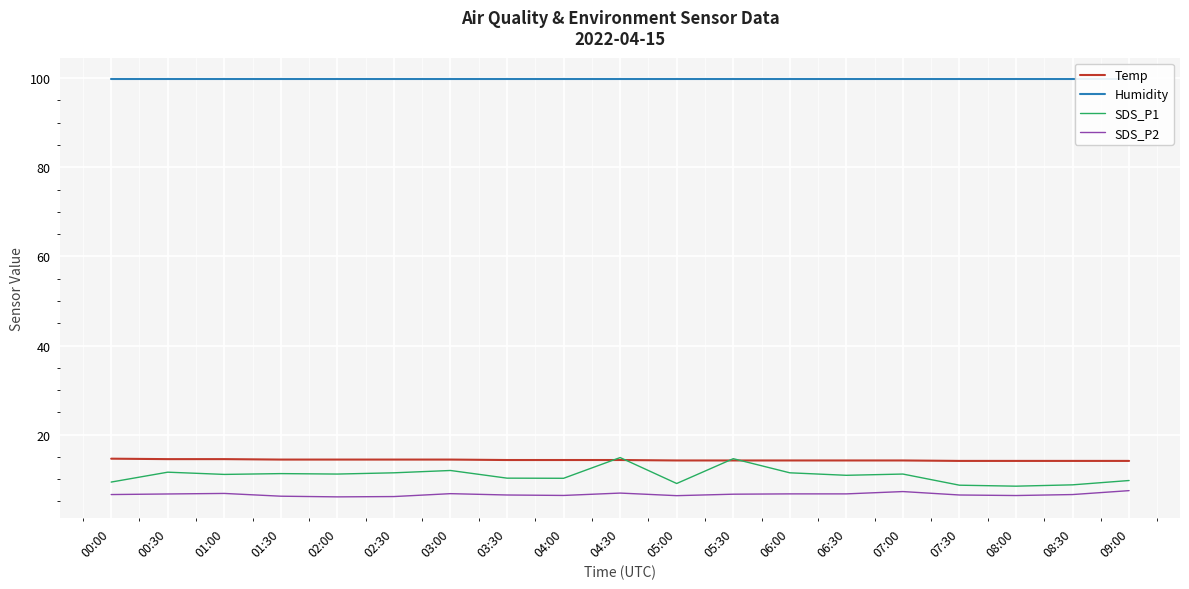

Is the value of Temp at 01:30 greater than the value of SDS_P1 at 05:00?

Yes